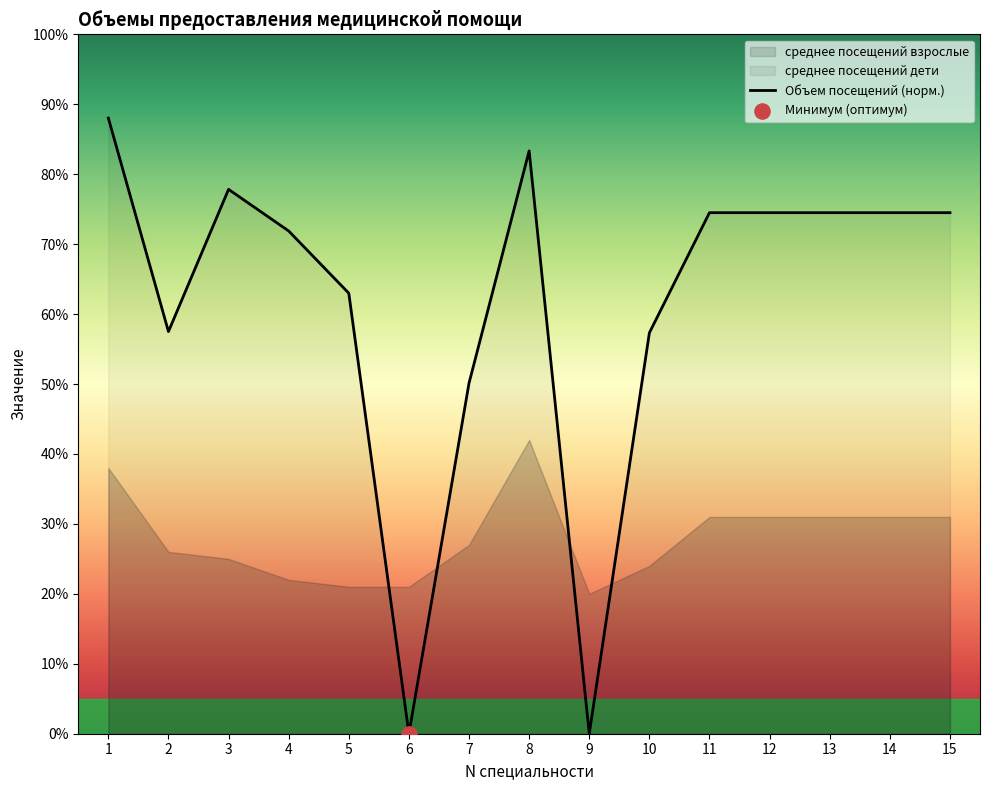

Approximately how many times larger is the value at 5 compared to 13?

0.8